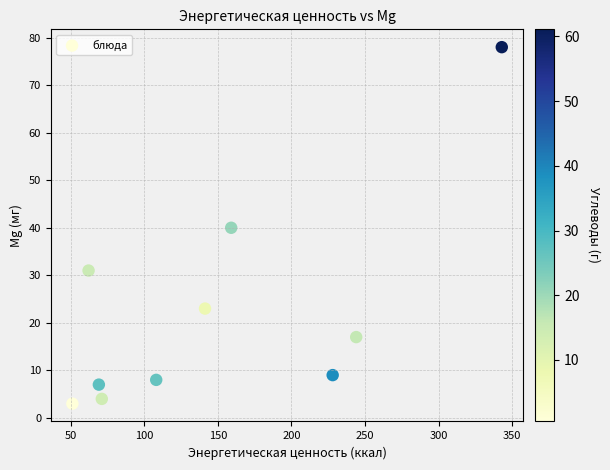

What is the range of Y values (max minus min)?

75